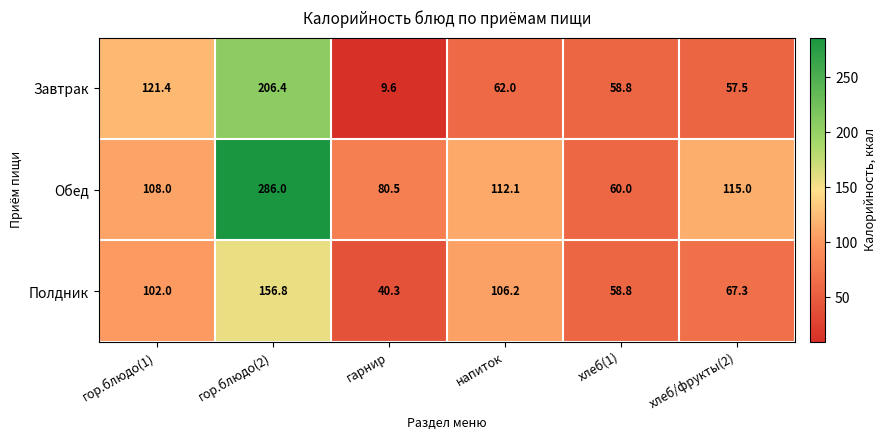

How many categories are shown in the chart?

6